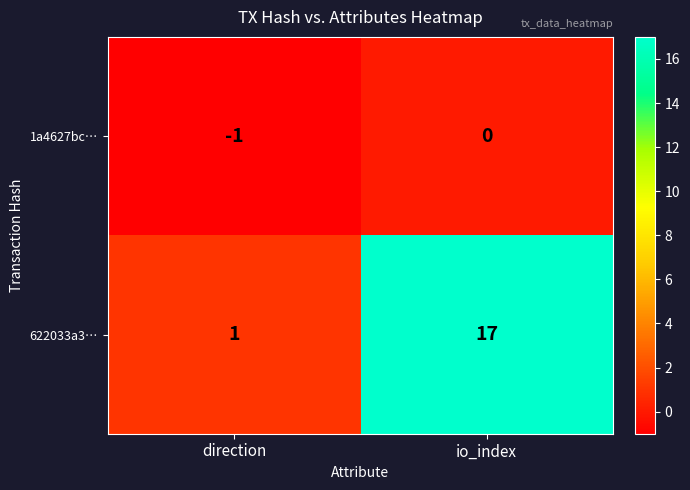

The 622033a3… series shows 25 at io_index. True or false?

False